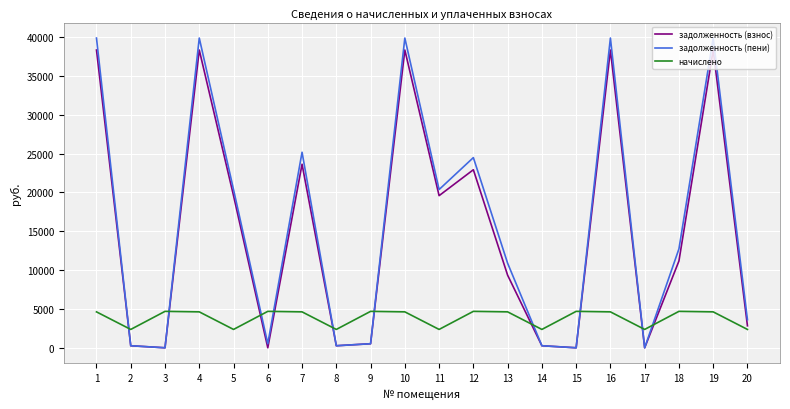

True or false: начислено and задолженность (пени) cross at least once.

True